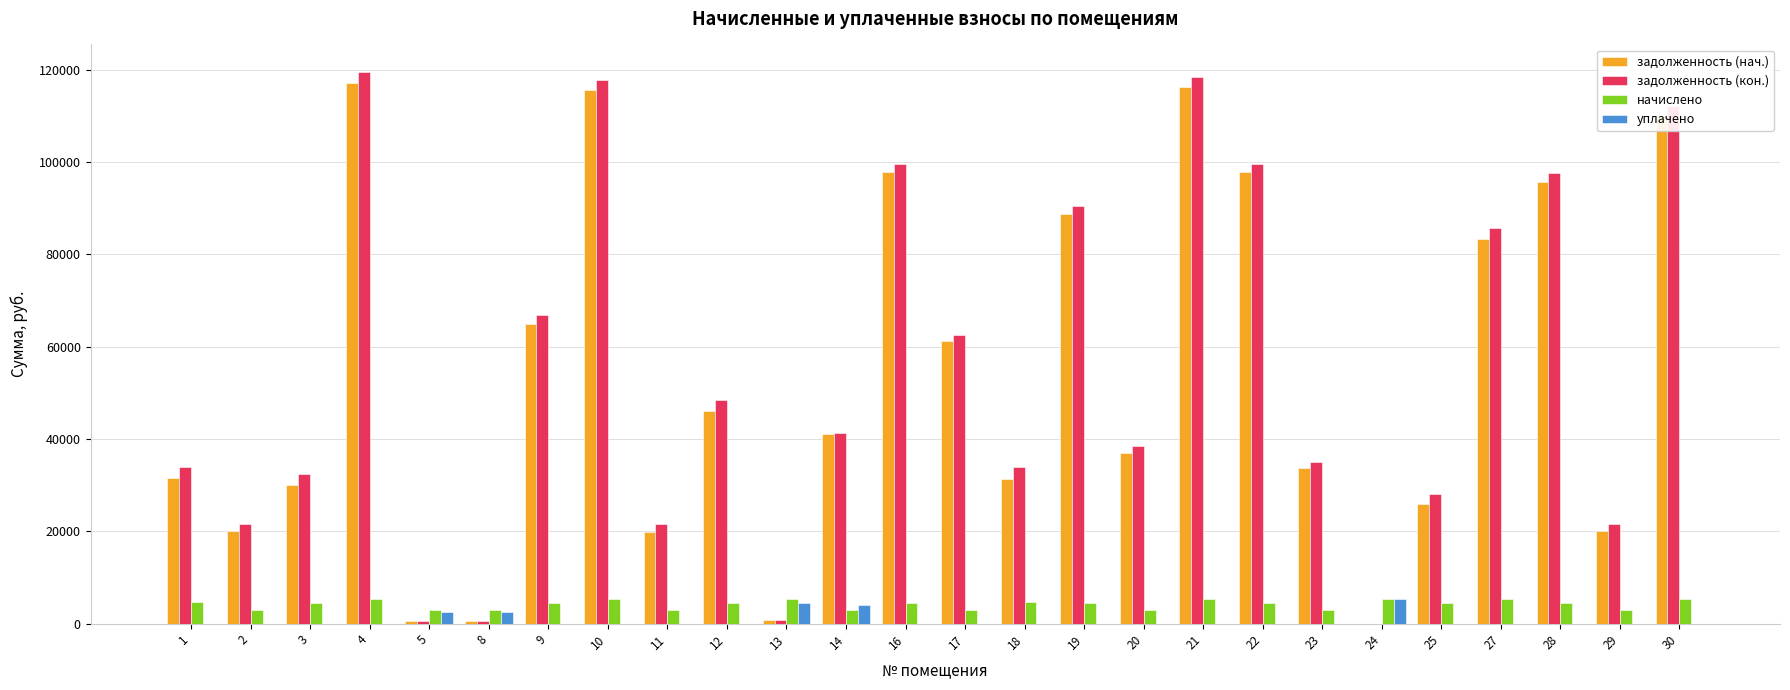

What is the total value across all series at 21?

240008.7